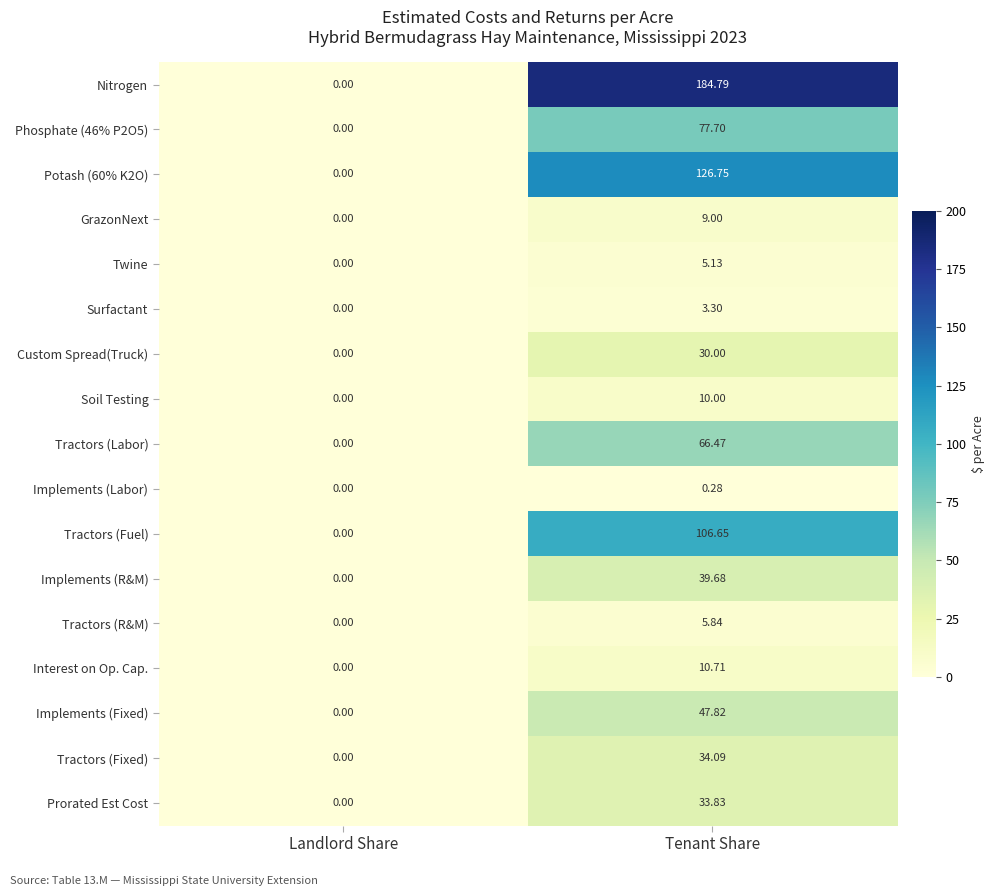

Rank the categories by Implements (R&M) value from lowest to highest.

Landlord Share, Tenant Share